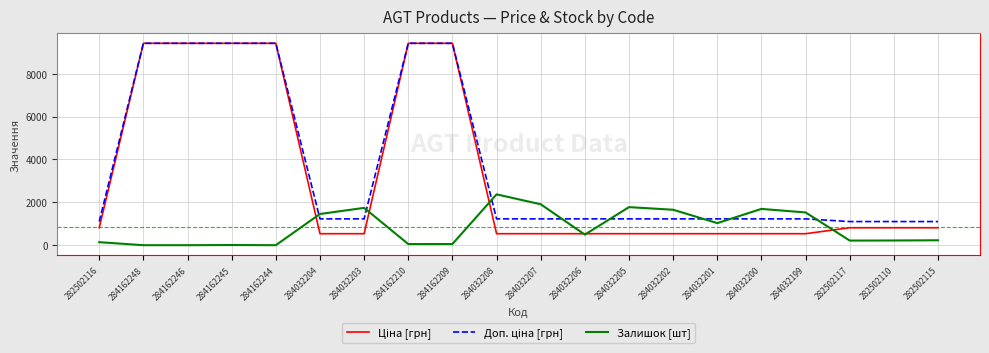

Between 284032207 and 282502115, which series saw the biggest shift?

Залишок [шт]